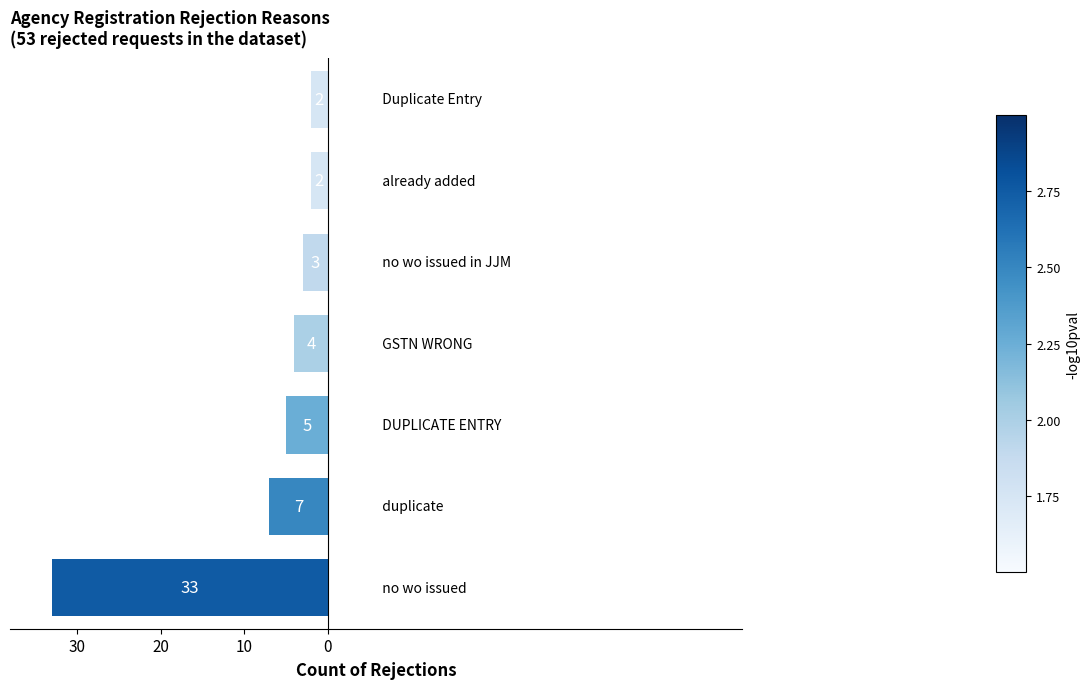

Does the chart contain any negative values?

Yes